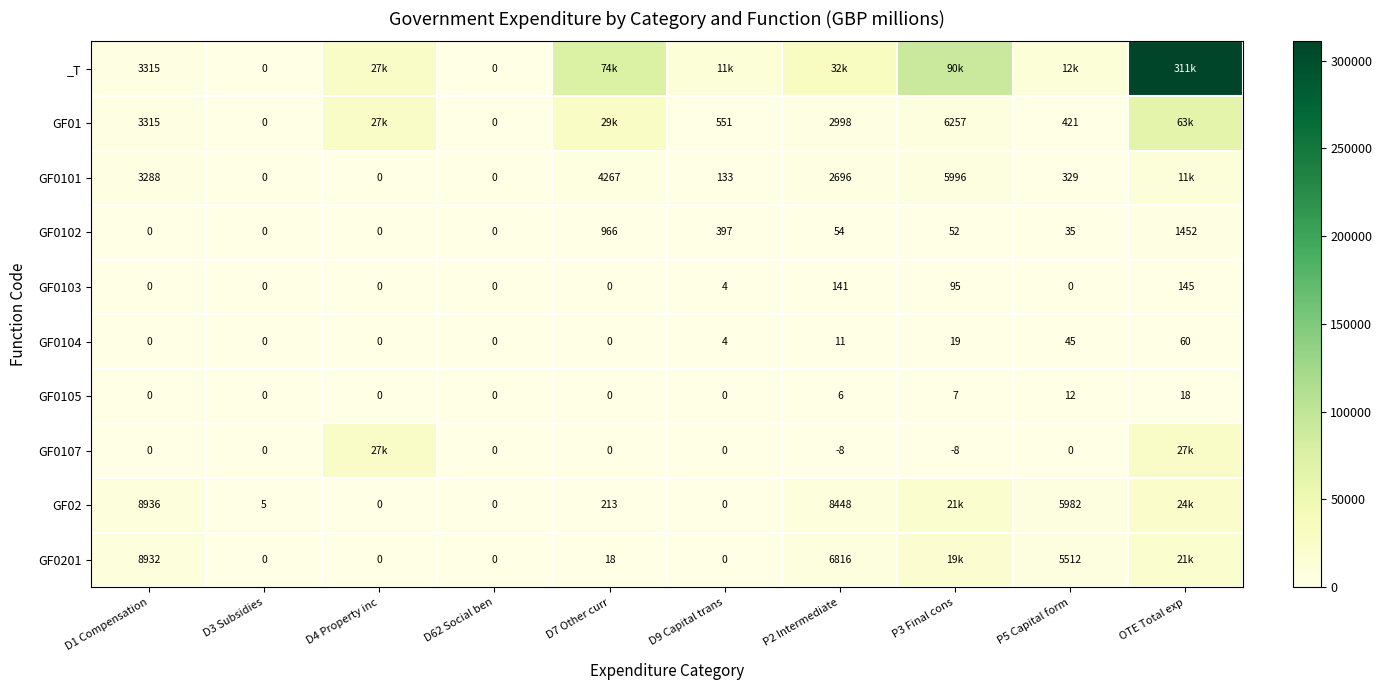

What is the difference between the GF0102 values at OTE Total exp and D7 Other curr?

486